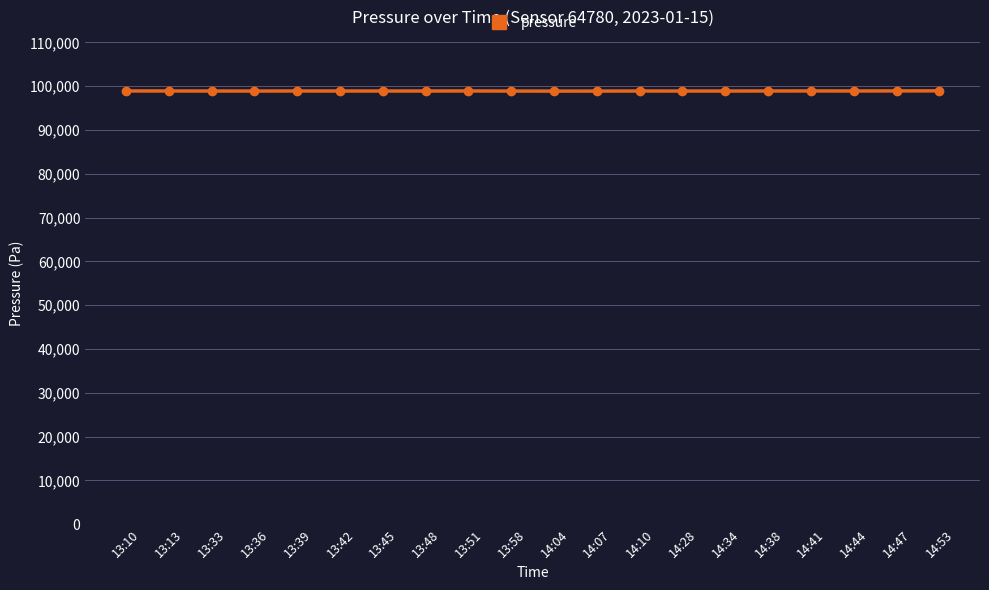

What is the label of the 3rd point from the right?

14:44